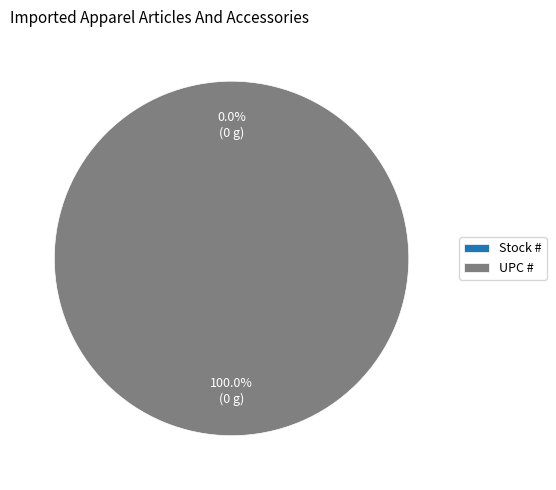

What percentage is the UPC # slice, to the nearest percent?

100%